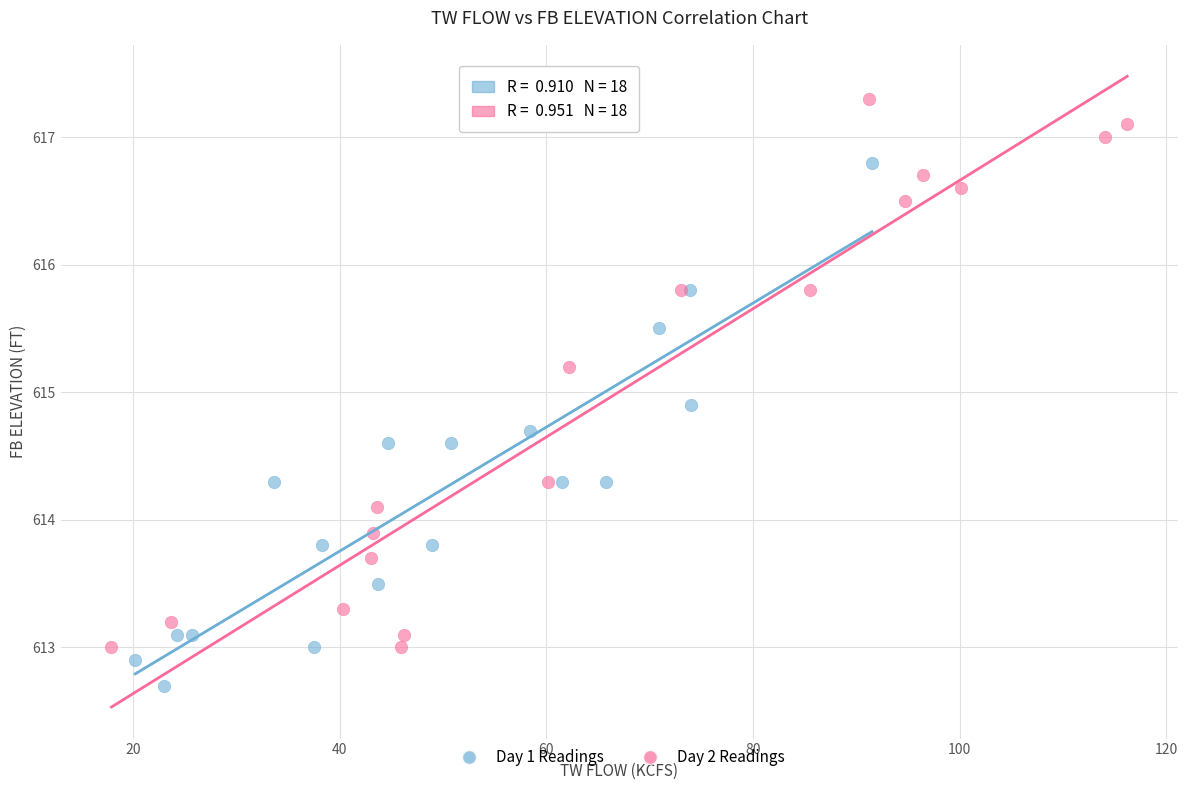

Which series has the widest spread of Y values?

Day 2 Readings